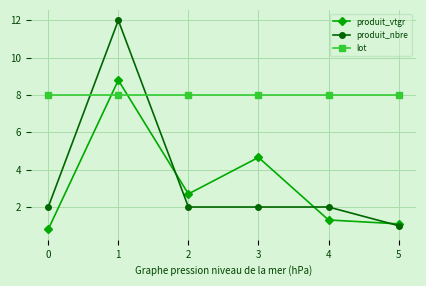

How many lines are shown in the chart?

3